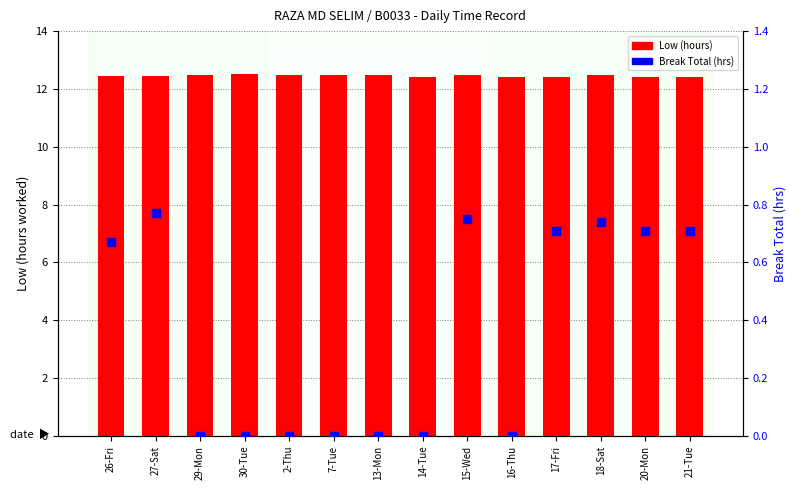

At which category is the sum across all series the highest?

15-Wed